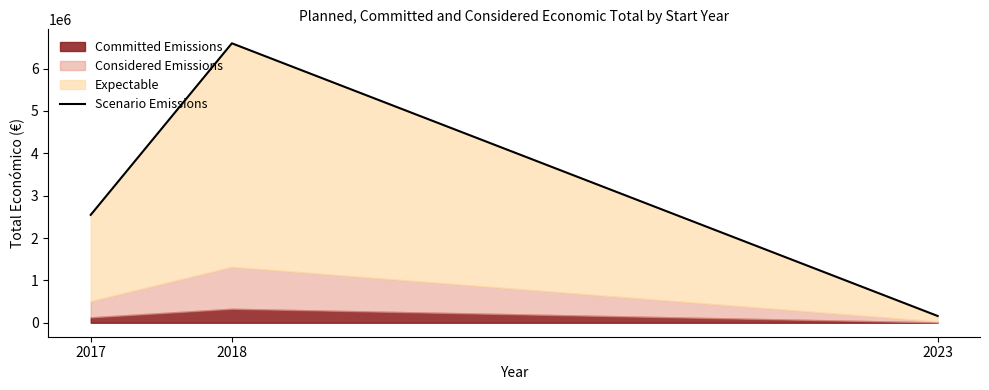

What is the greatest value displayed?

6595991